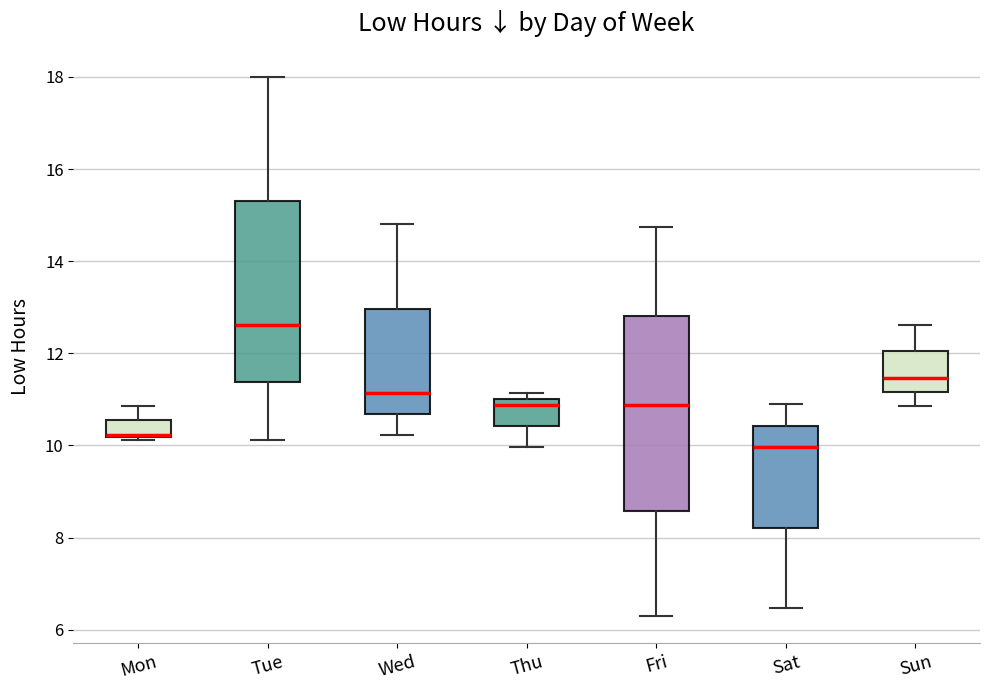

Reading left to right, read every box against the y-axis: the position of its median line, the range the box covers, and the ends of its whiskers. The values are not printed on the chart, so give them approximately, as read against the axis.

Mon: median 10.2, box 10.2 to 10.6, whiskers 10.2 to 10.8
Tue: median 12.6, box 11.4 to 15.4, whiskers 10.2 to 18.0
Wed: median 11.2, box 10.6 to 13.0, whiskers 10.2 to 14.8
Thu: median 10.8, box 10.4 to 11.0, whiskers 10.0 to 11.2
Fri: median 10.8, box 8.6 to 12.8, whiskers 6.2 to 14.8
Sat: median 10.0, box 8.2 to 10.4, whiskers 6.4 to 10.8
Sun: median 11.4, box 11.2 to 12.0, whiskers 10.8 to 12.6